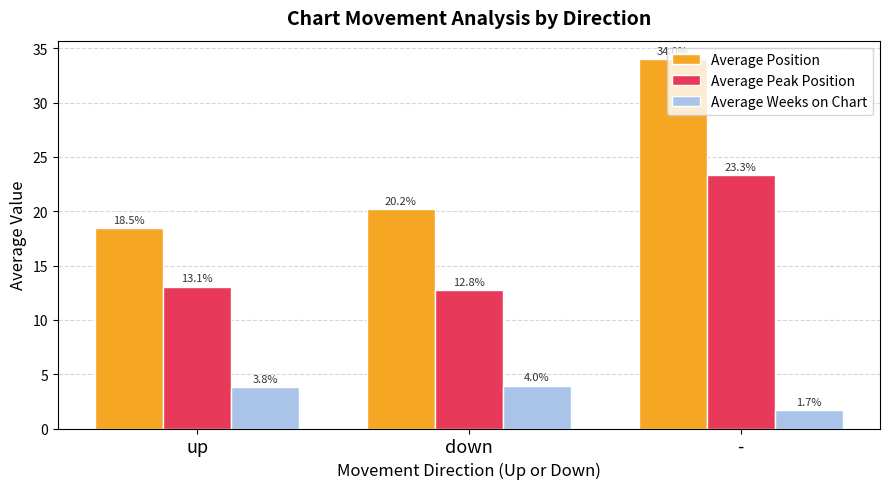

Is it true that Average Position equals 34.0 at -?

True